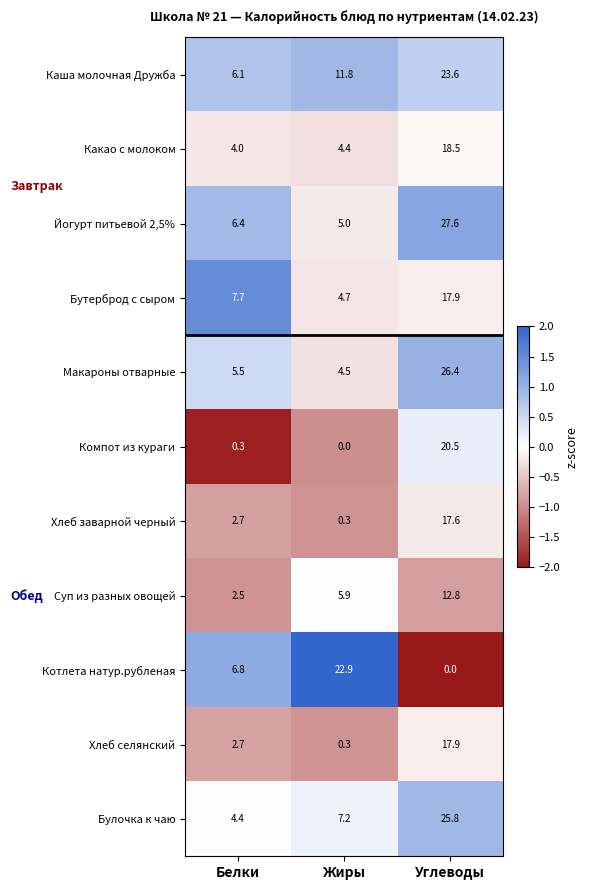

What is the difference between the highest and lowest values at Жиры?

22.9